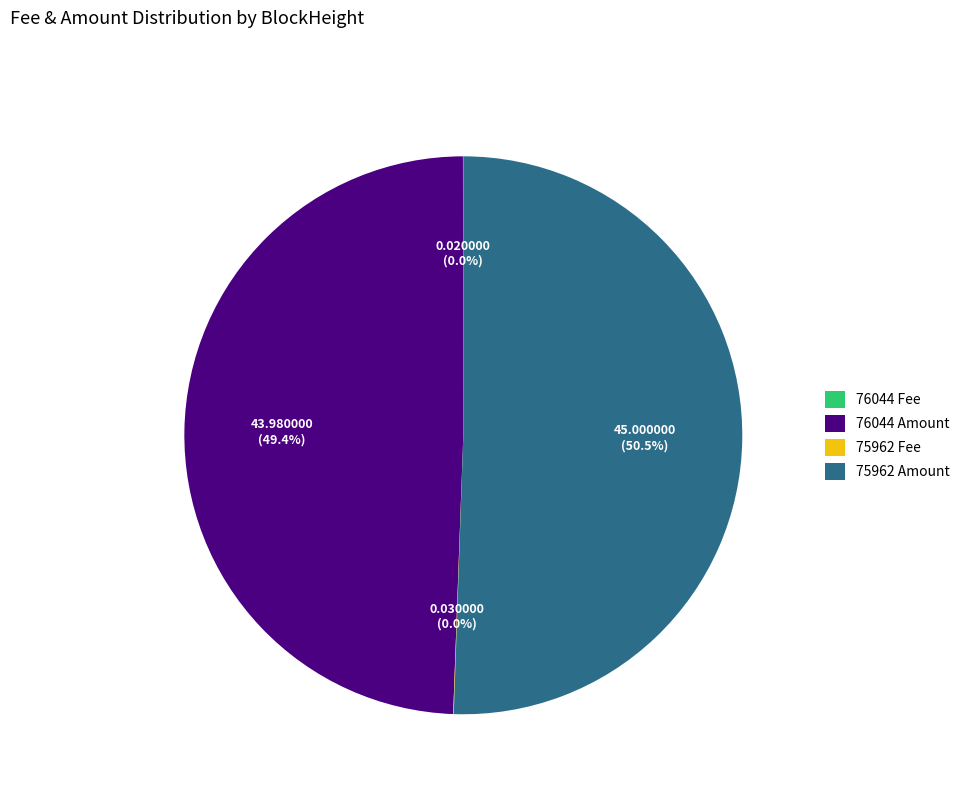

Is 76044 Amount the majority of the pie?

No